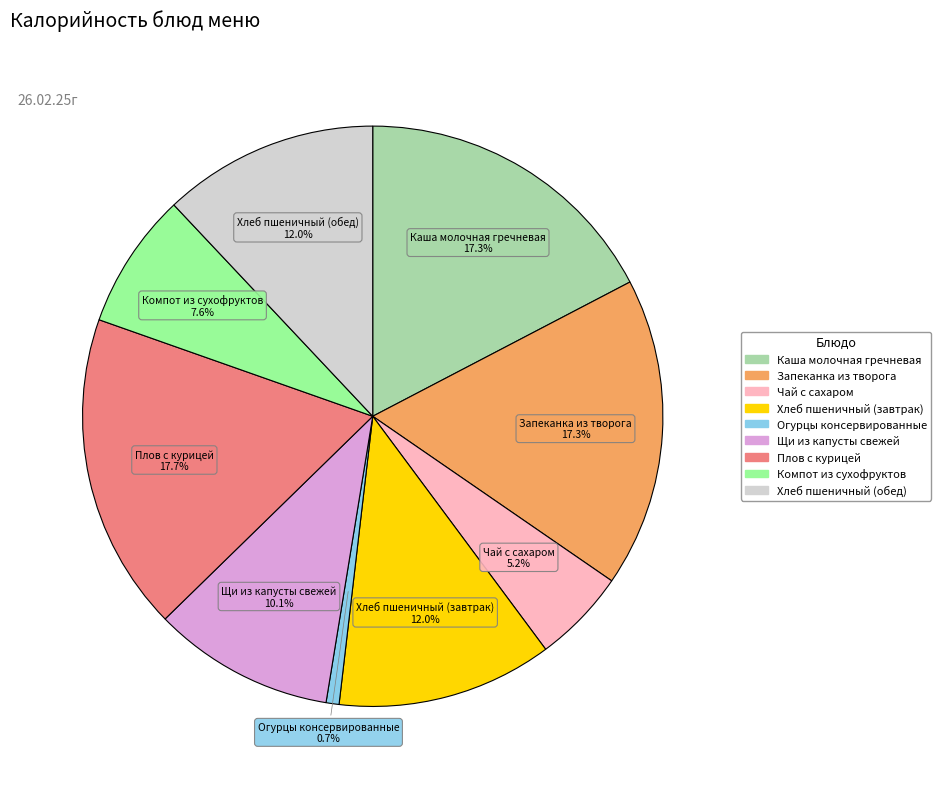

What percentage is the Хлеб пшеничный (завтрак) slice, to the nearest percent?

12%